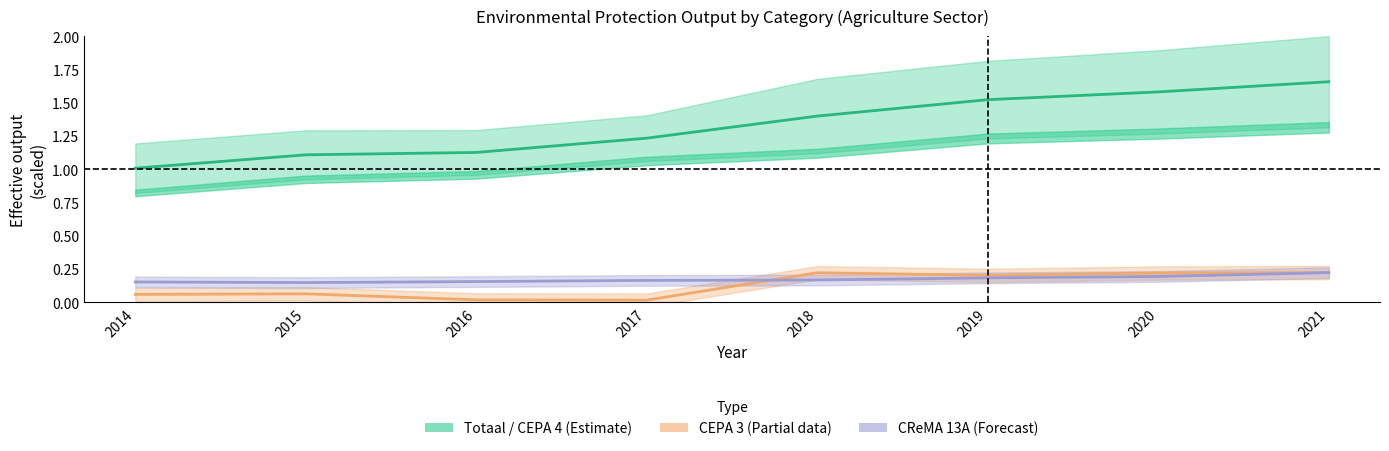

What is the value of the CEPA 3 point at the 6th from the left?

0.2